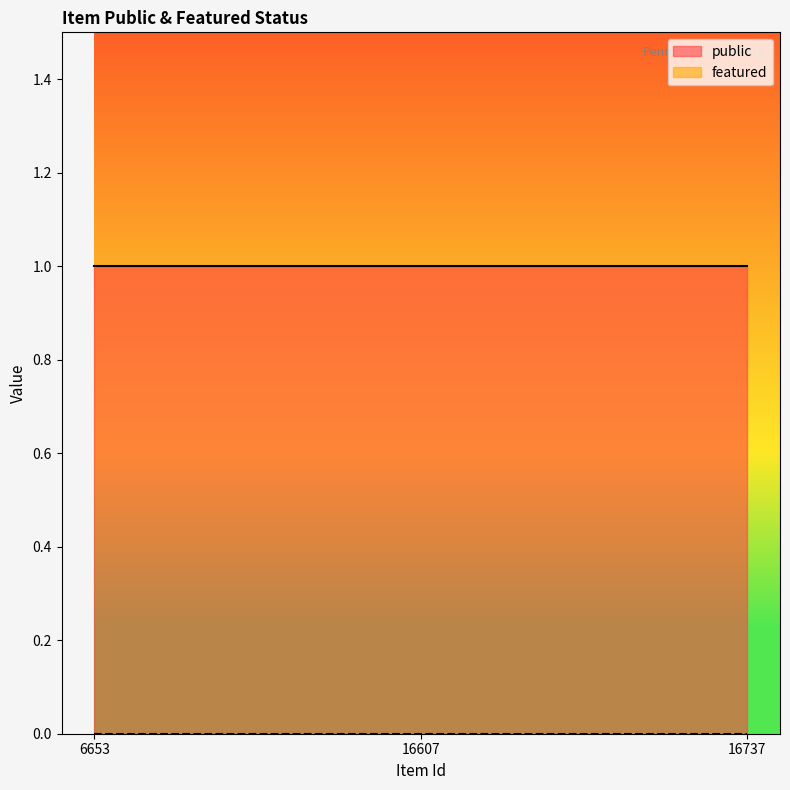

Between 16737 and 16607, which is larger?

16737